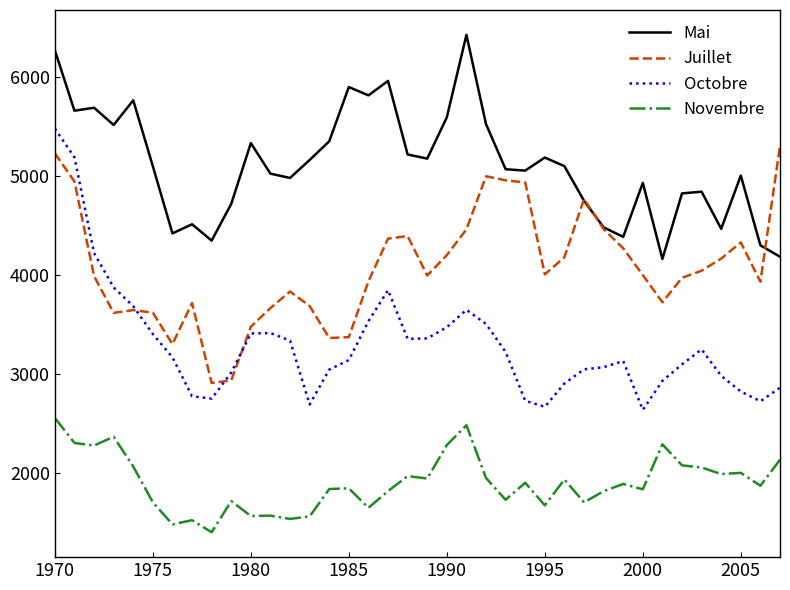

Which series has the widest spread of values?

Octobre